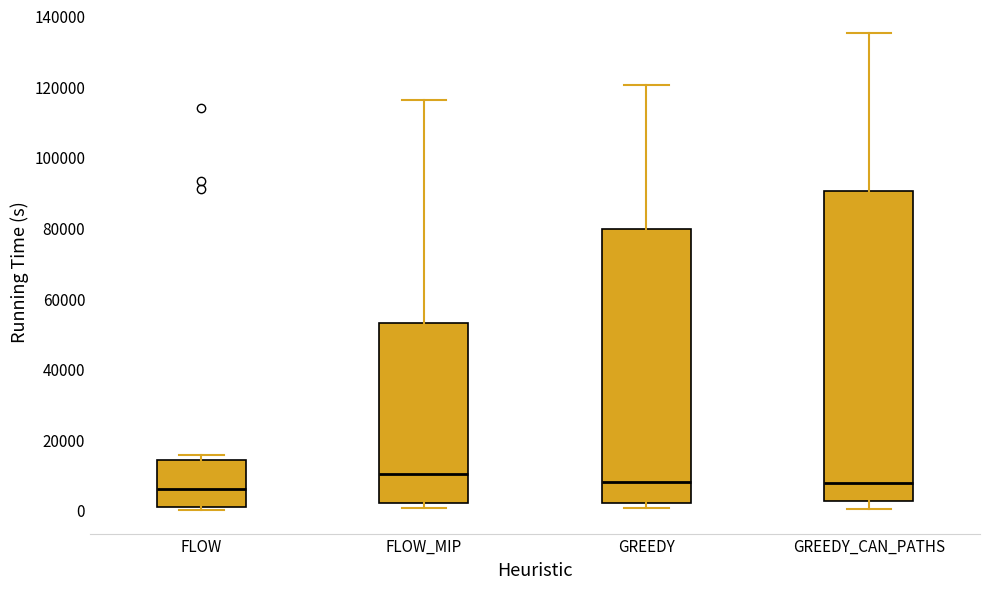

Which box is the tallest, from its lower edge to its upper edge?

GREEDY_CAN_PATHS